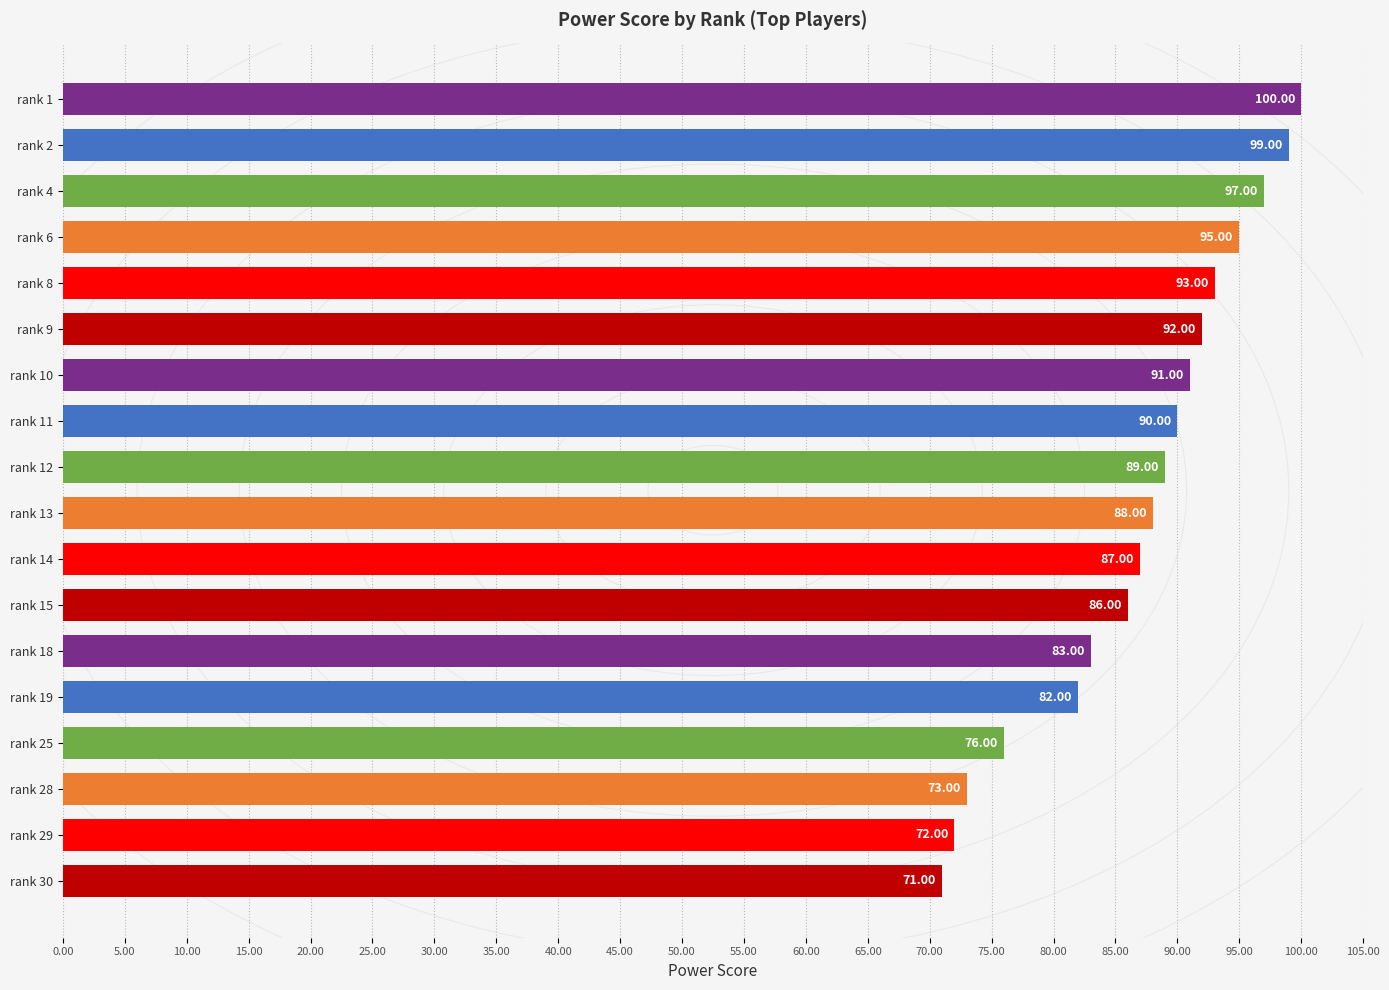

Rank the categories by value from highest to lowest.

rank 1, rank 2, rank 4, rank 6, rank 8, rank 9, rank 10, rank 11, rank 12, rank 13, rank 14, rank 15, rank 18, rank 19, rank 25, rank 28, rank 29, rank 30